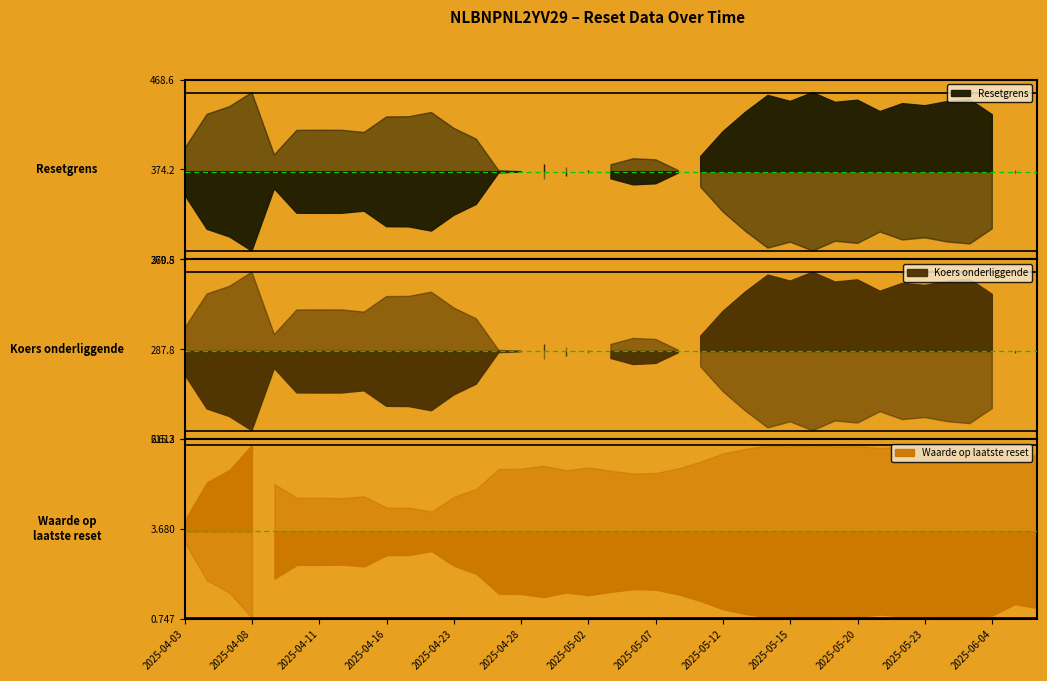

What is the difference between the maximum and second lowest values in the Waarde op laatste reset series?

5.7